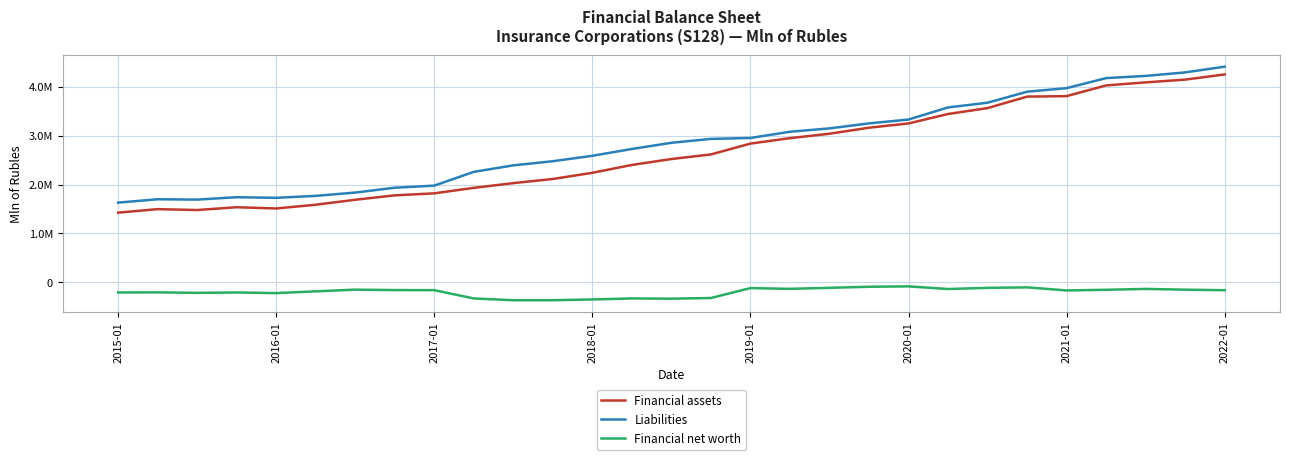

What are all the series names shown in the legend?

Financial assets, Liabilities, Financial net worth